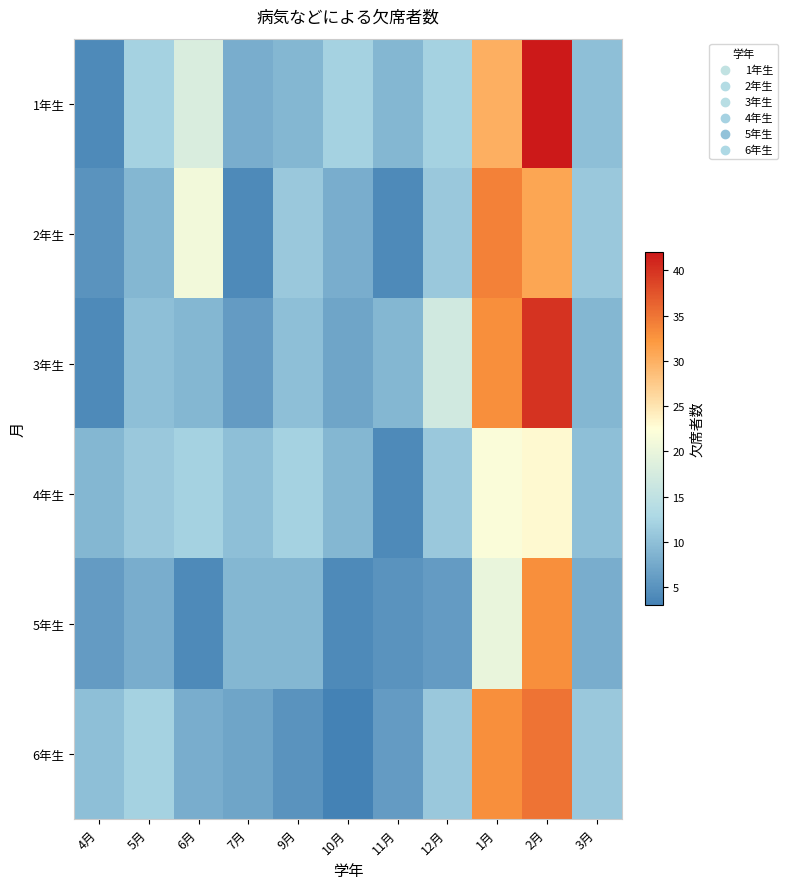

Reading right to left, extract all data points from this chart.

1年生: 3月=10	2月=42	1月=30	12月=12	11月=9	10月=12	9月=9	7月=8	6月=18	5月=12	4月=4
2年生: 3月=11	2月=31	1月=34	12月=11	11月=4	10月=8	9月=11	7月=4	6月=21	5月=9	4月=5
3年生: 3月=9	2月=40	1月=33	12月=17	11月=9	10月=7	9月=10	7月=6	6月=9	5月=10	4月=4
4年生: 3月=10	2月=23	1月=22	12月=11	11月=4	10月=9	9月=12	7月=10	6月=12	5月=11	4月=9
5年生: 3月=8	2月=33	1月=20	12月=6	11月=5	10月=4	9月=9	7月=9	6月=4	5月=8	4月=6
6年生: 3月=11	2月=35	1月=33	12月=11	11月=6	10月=3	9月=5	7月=7	6月=8	5月=12	4月=10